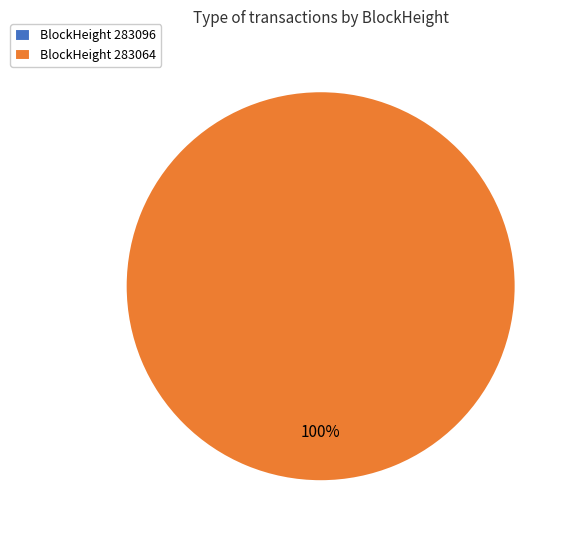

Rank the categories by value from lowest to highest.

283096, 283064